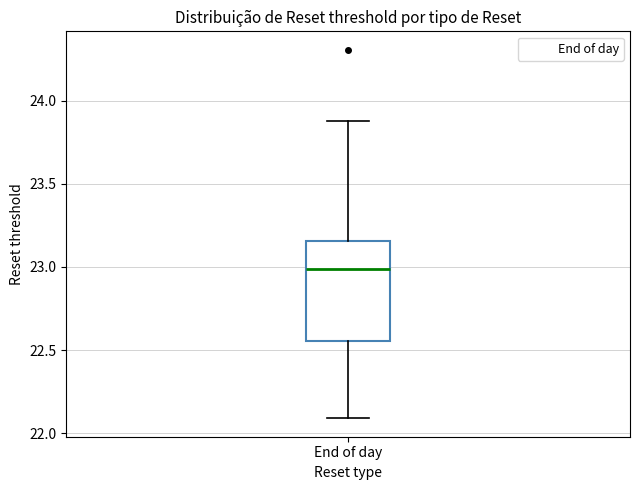

Read this box plot against the y-axis: the position of the median line, the range covered by the box, and the ends of both whiskers. The values are not printed on the chart, so give them approximately, as read against the axis.

median 23.00, box 22.55 to 23.15, whiskers 22.10 to 23.90